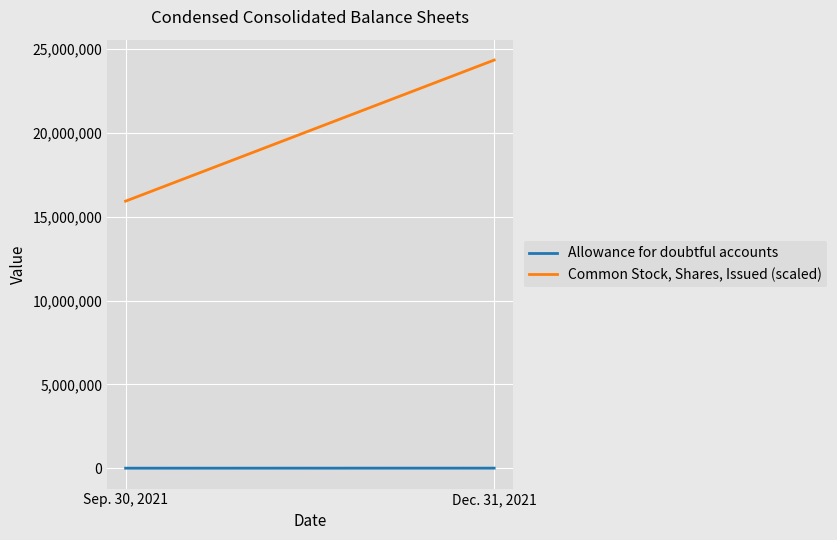

What is the maximum value shown in the chart?

24348594